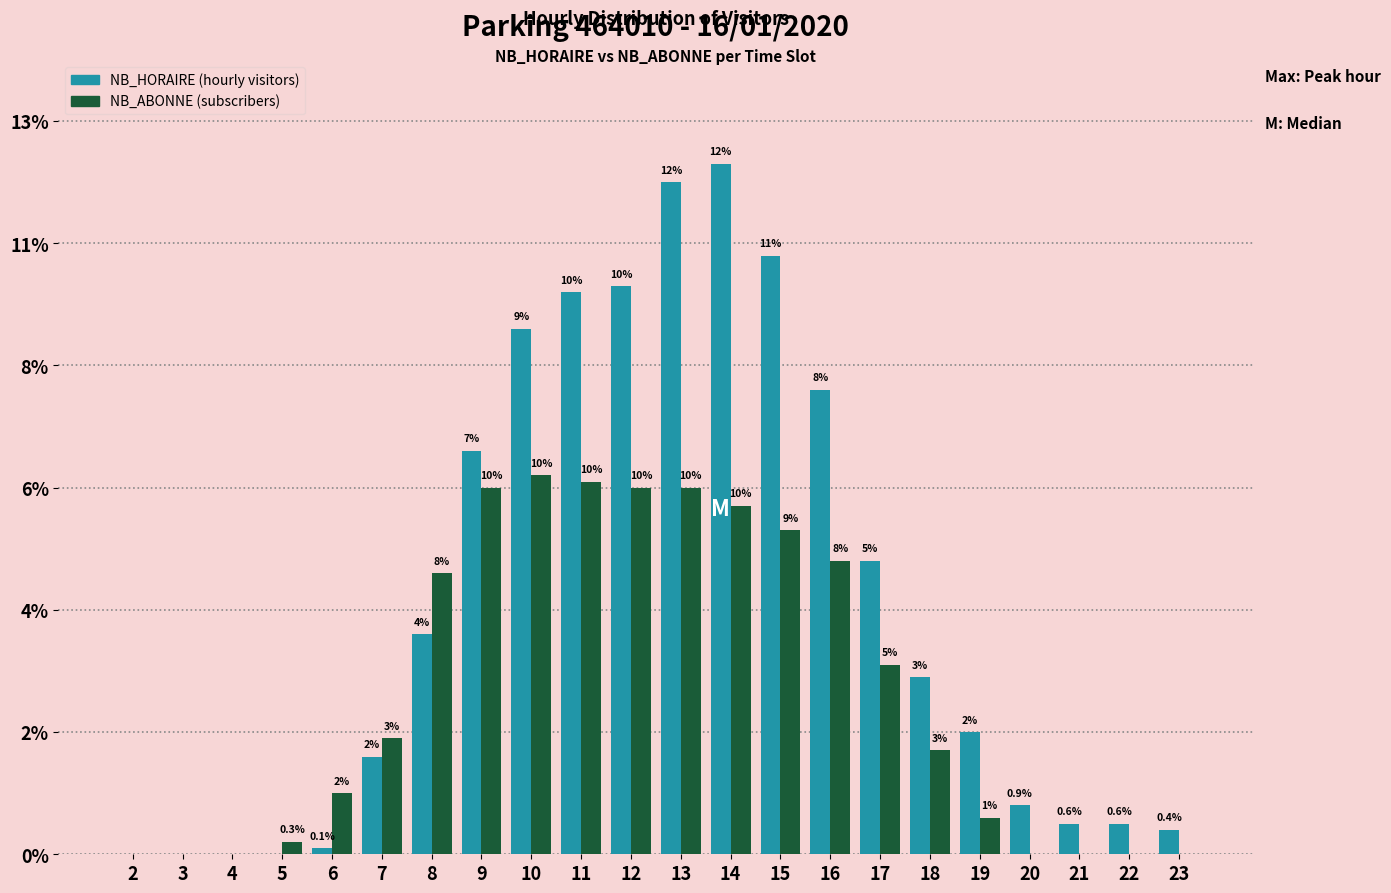

Is it true that NB_ABONNE equals 57 at 14?

True